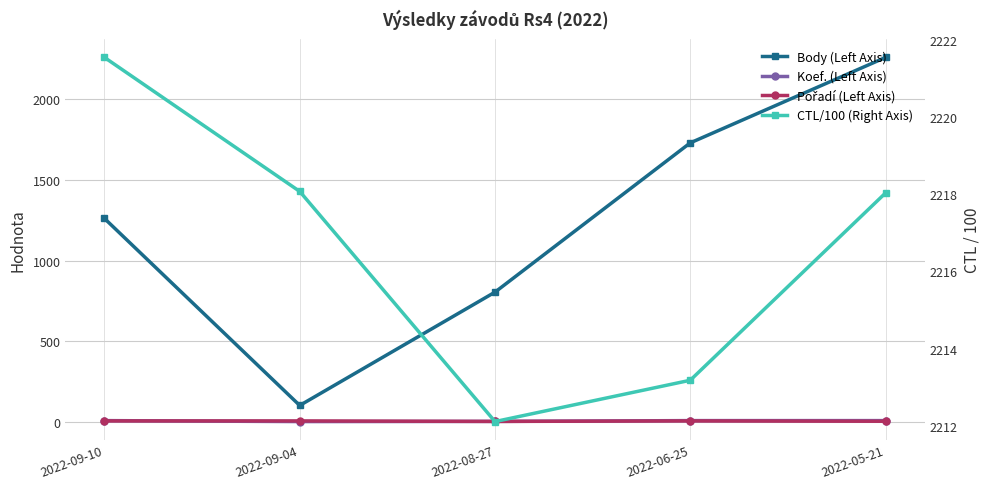

Between 2022-09-04 and 2022-08-27, which is larger?

2022-08-27